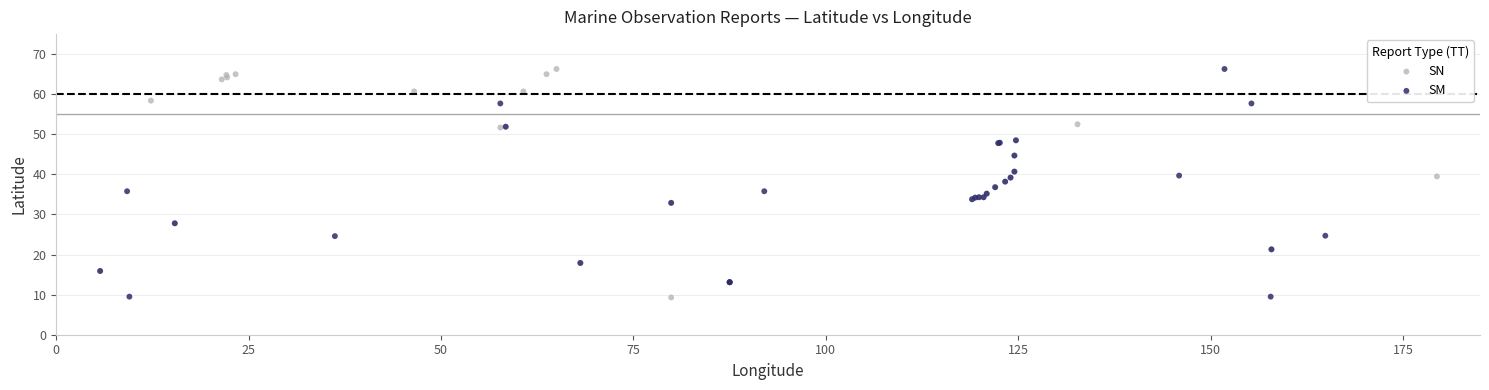

What are all the series names shown in the legend?

SN, SM